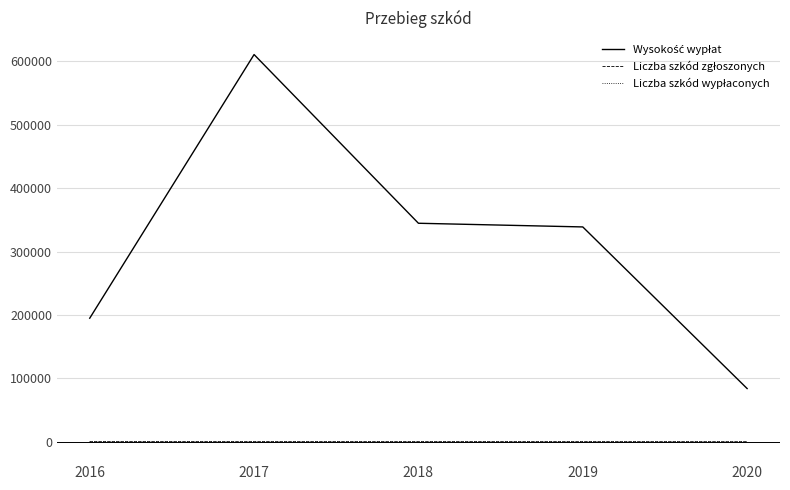

At which category is the sum across all series the highest?

2017